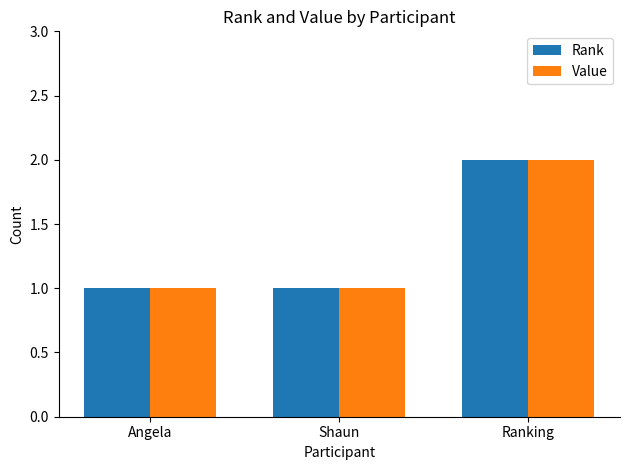

What is the greatest value displayed?

2